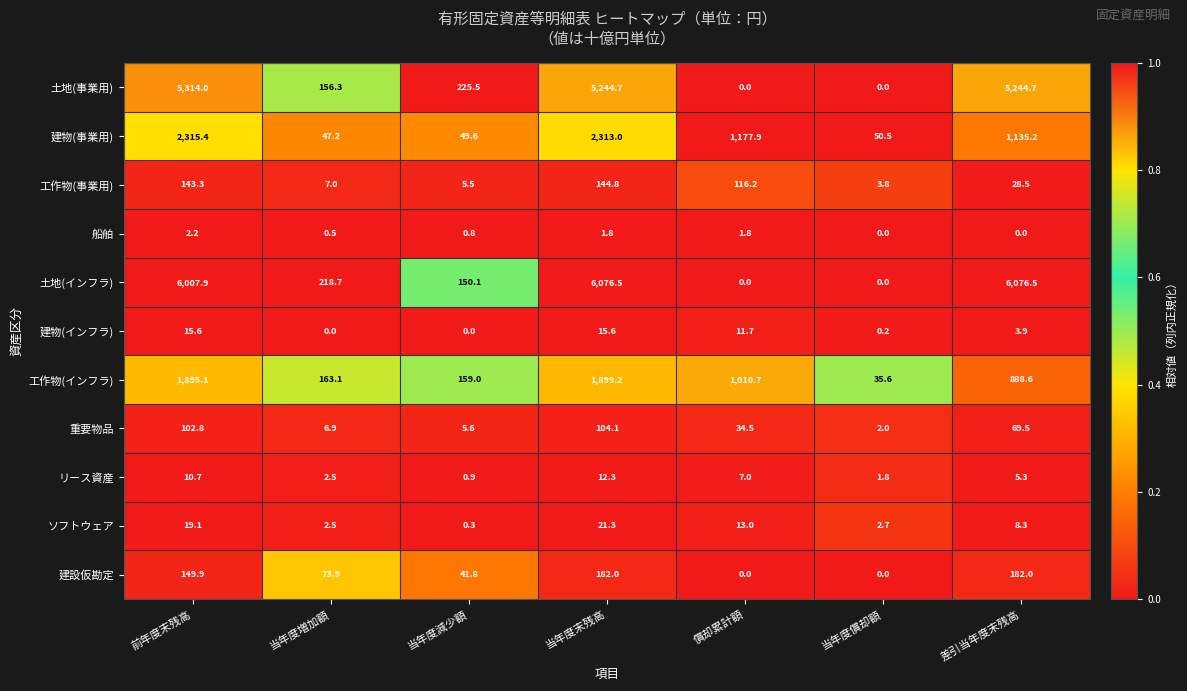

The 工作物(事業用) series shows 144.8 at 当年度末残高. True or false?

True